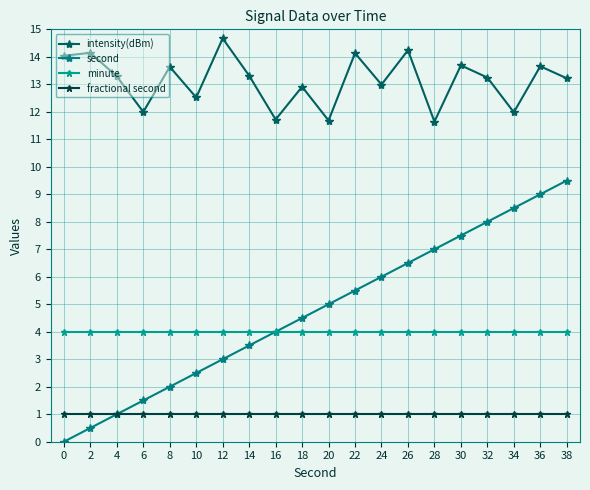

What is the total value across all series at 18?

22.4